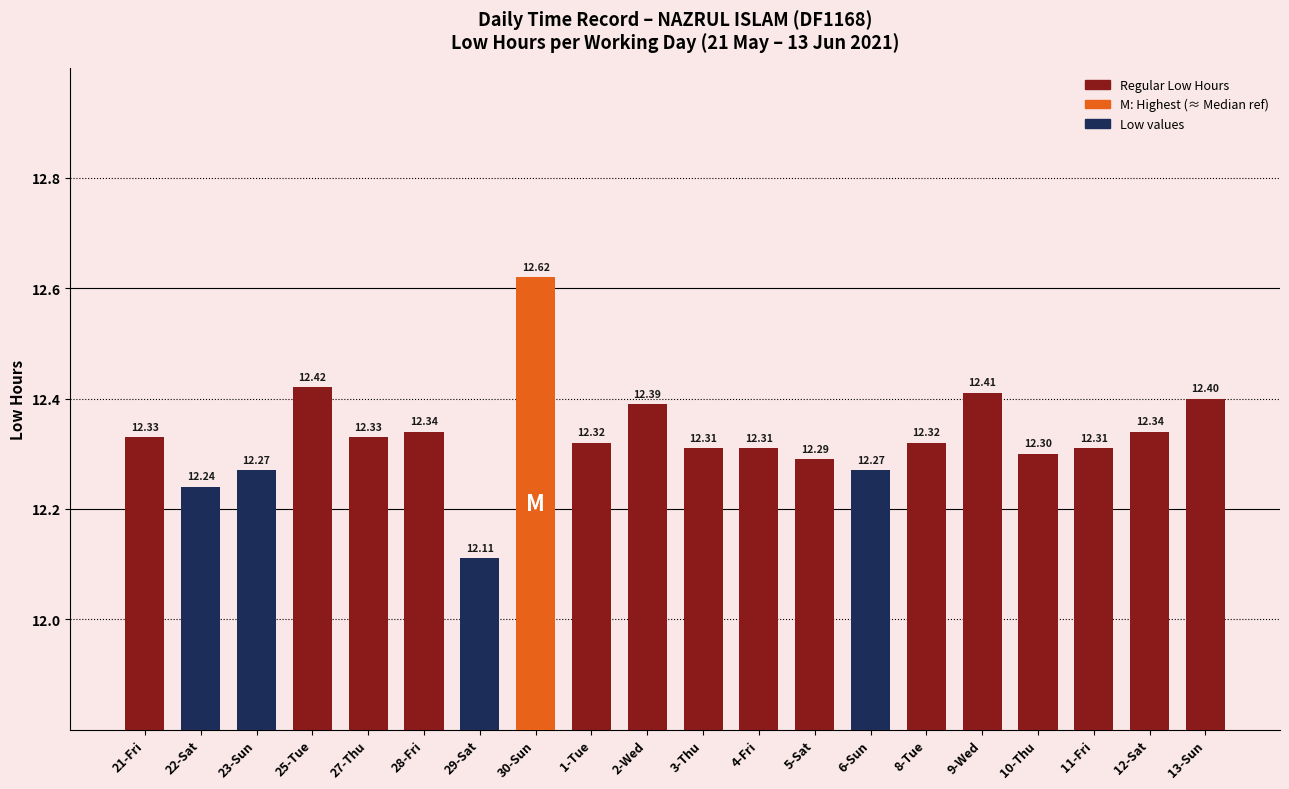

Reading left to right, list all the values displayed in this chart.

21-Fri=12.3	22-Sat=12.2	23-Sun=12.3	25-Tue=12.4	27-Thu=12.3	28-Fri=12.3	29-Sat=12.1	30-Sun=12.6	1-Tue=12.3	2-Wed=12.4	3-Thu=12.3	4-Fri=12.3	5-Sat=12.3	6-Sun=12.3	8-Tue=12.3	9-Wed=12.4	10-Thu=12.3	11-Fri=12.3	12-Sat=12.3	13-Sun=12.4